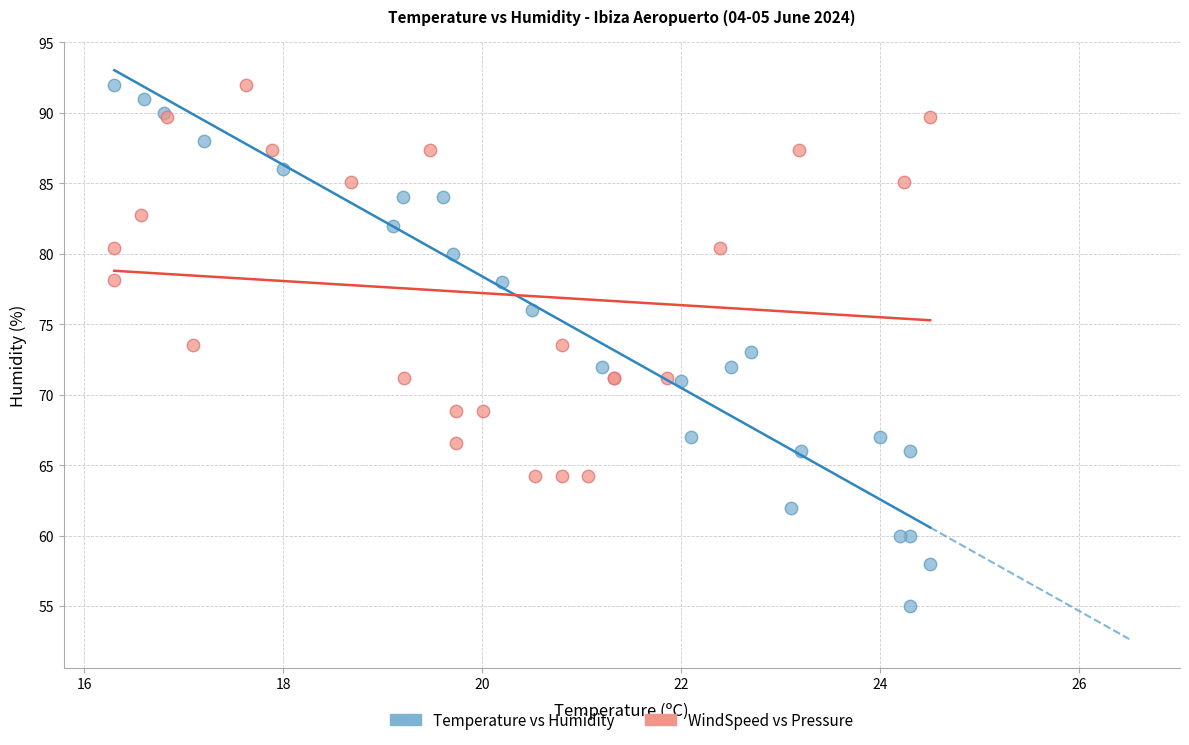

What are all the series names shown in the legend?

Temperature vs Humidity, WindSpeed vs Pressure